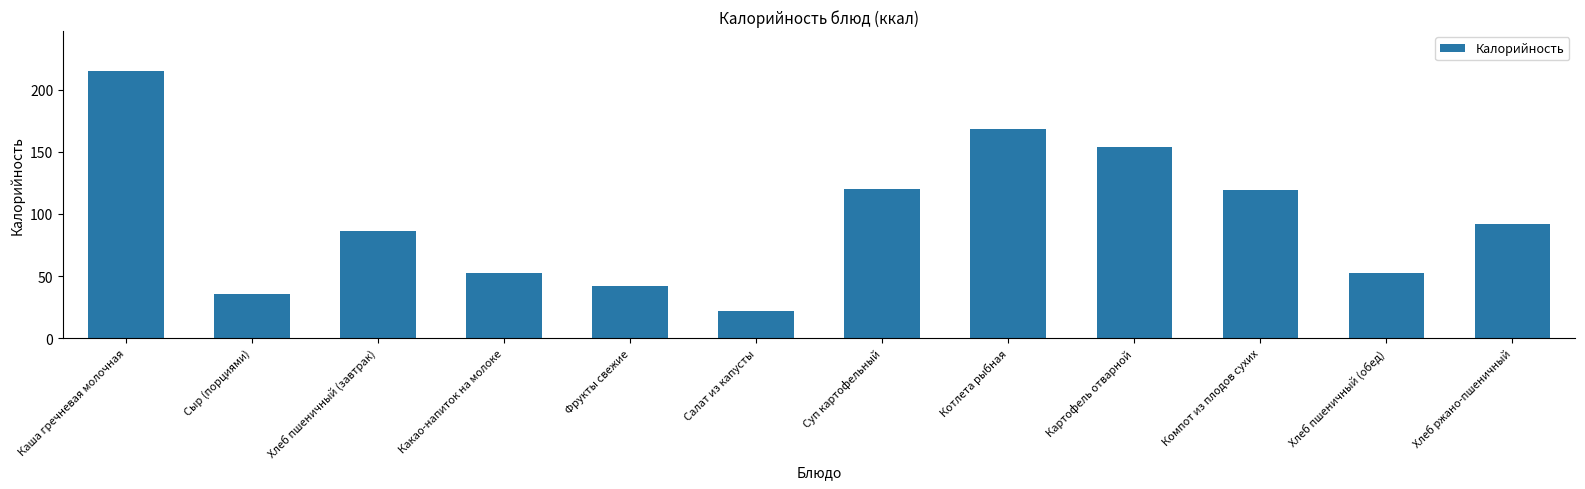

What position from the left is Фрукты свежие?

5